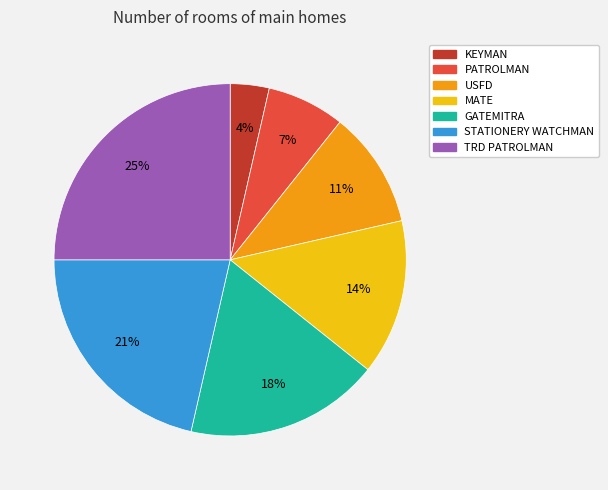

Is it true that MATE is 1% of the pie?

False